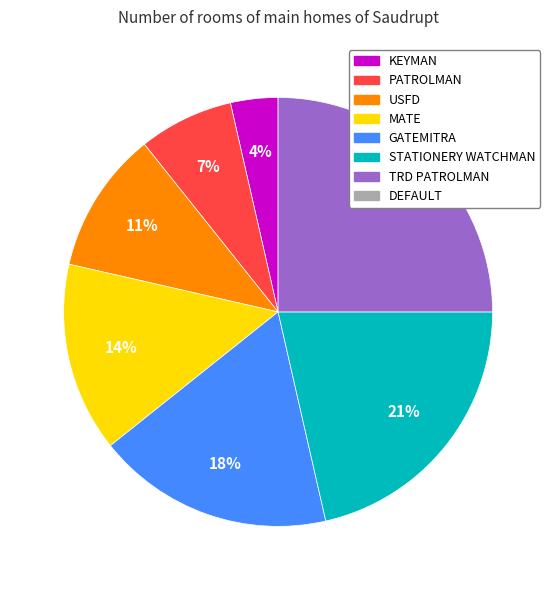

Is there a majority slice in this chart?

No